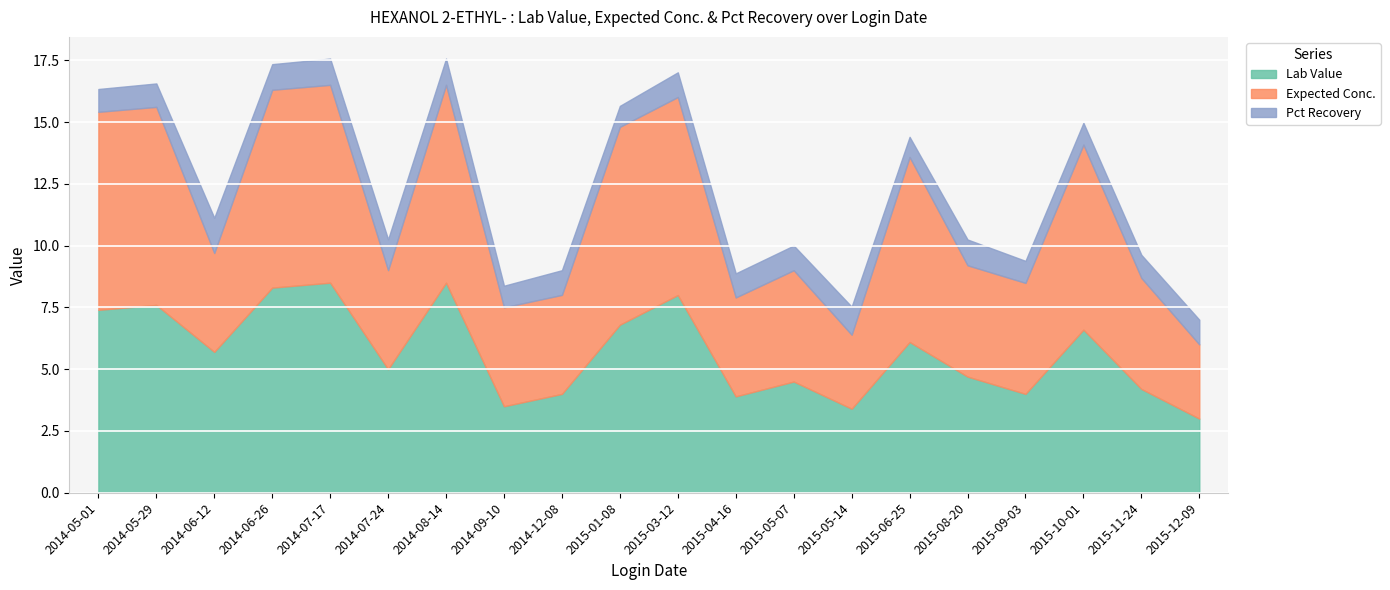

Which series has the widest spread of values?

Lab Value